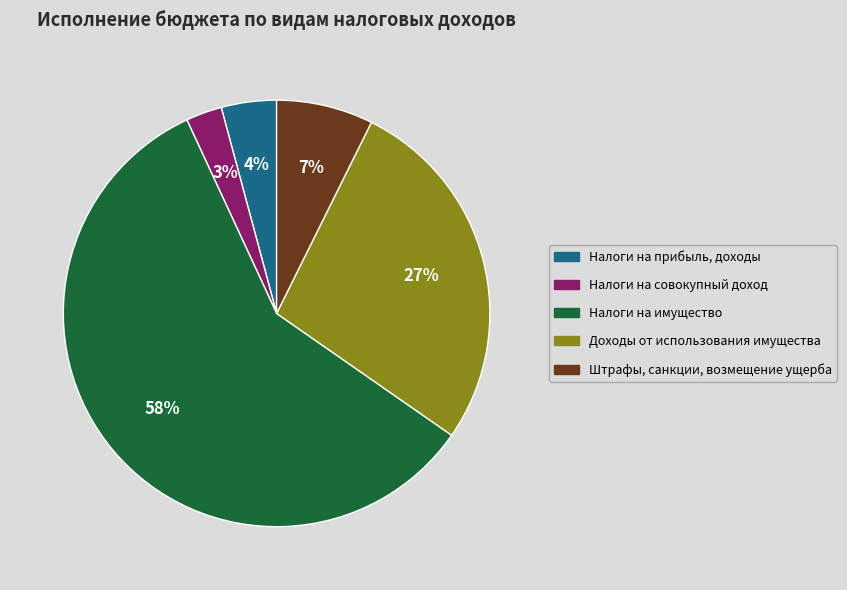

Which category has the smallest portion of the pie?

Налоги на совокупный доход